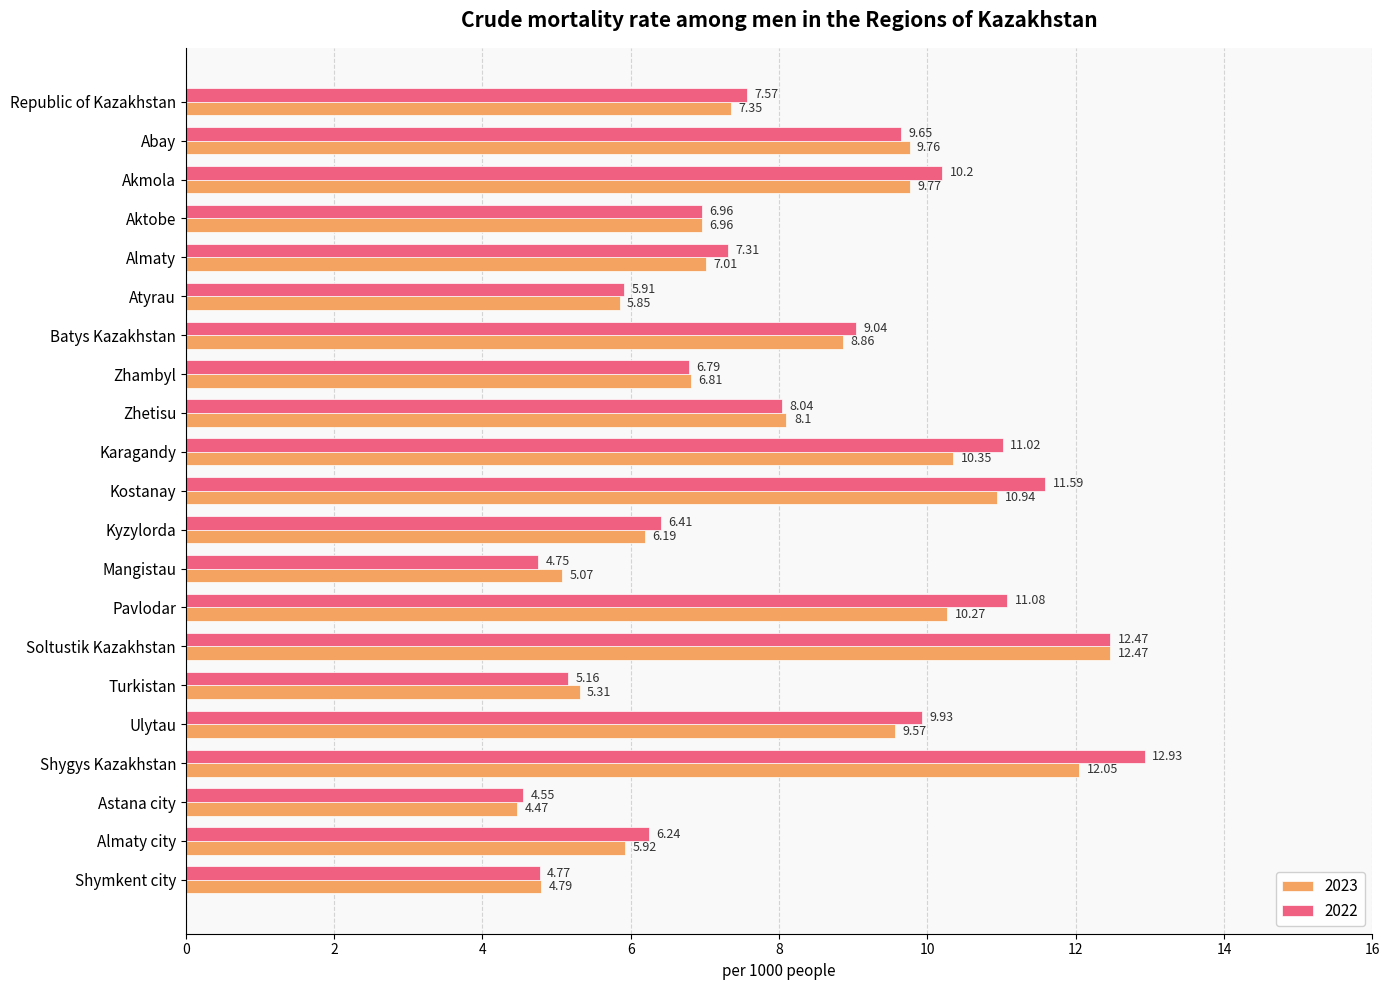

At which label does 2022 reach its peak?

Shygys Kazakhstan